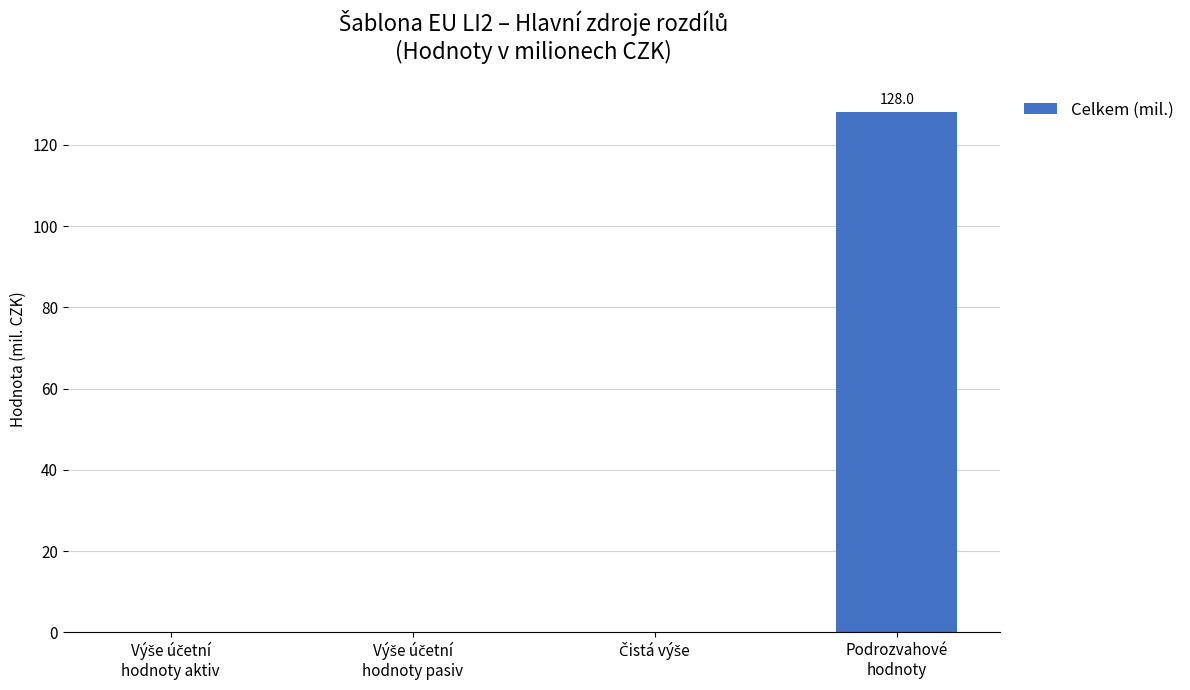

Reading left to right, list all the values displayed in this chart.

0.0	0.0	0.0	128.0